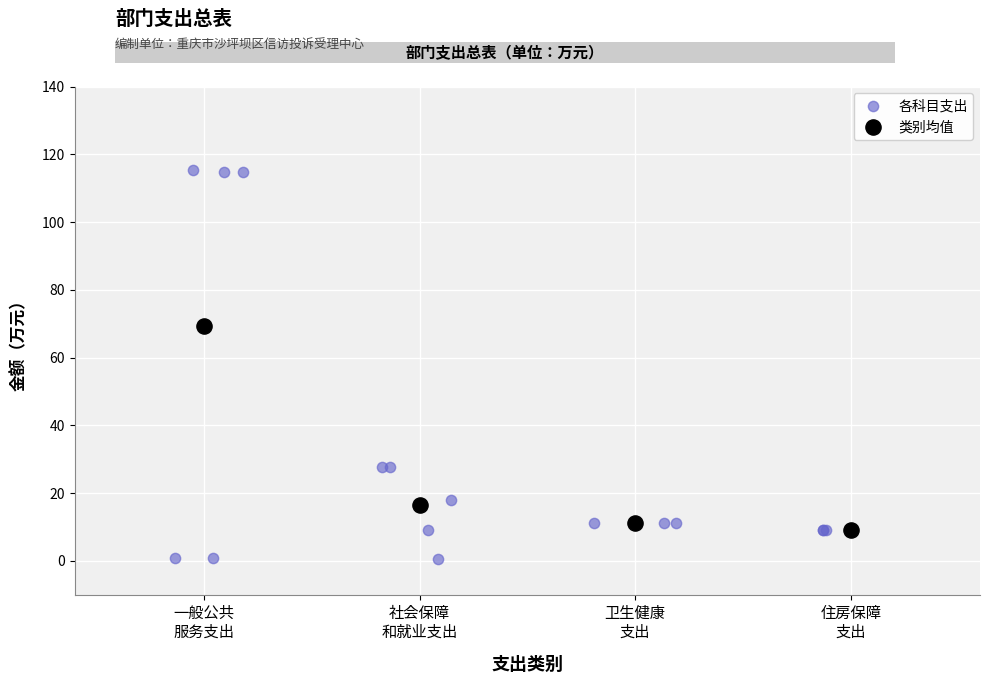

Which series reaches the maximum Y coordinate?

各科目支出